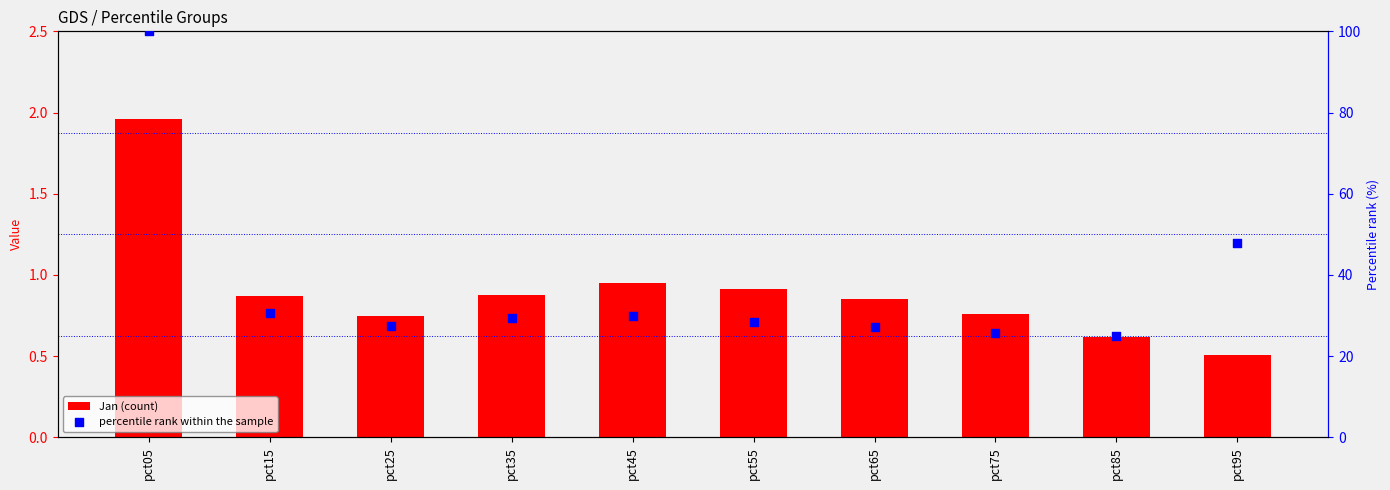

Which series has the largest total across all categories?

percentile rank within the sample